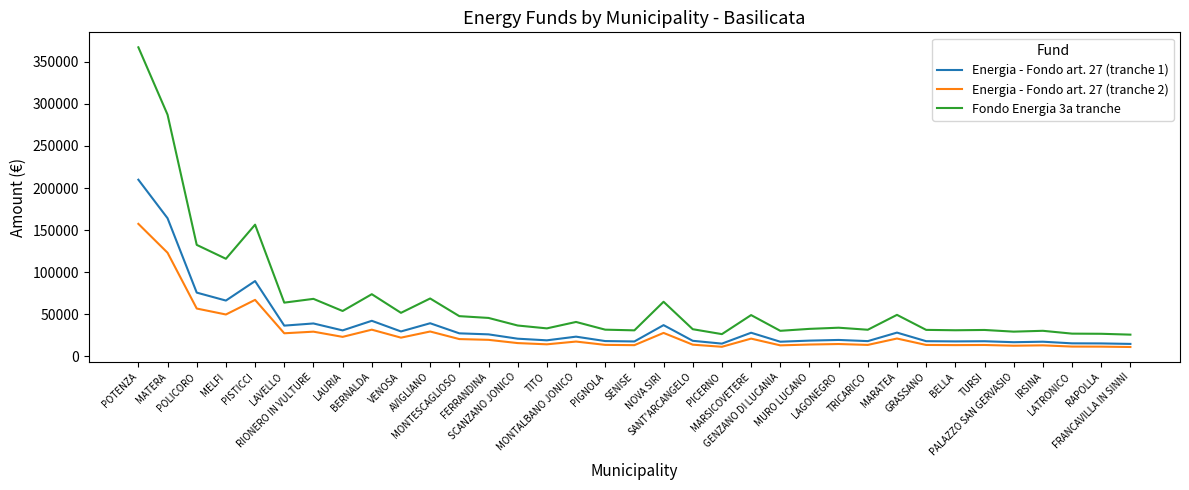

Which series has the widest spread of values?

Fondo Energia 3a tranche